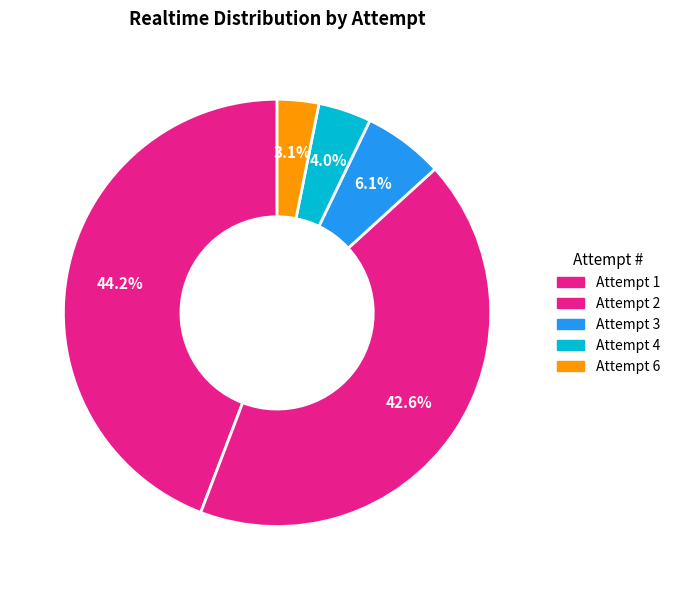

How many segments does this pie chart have?

5